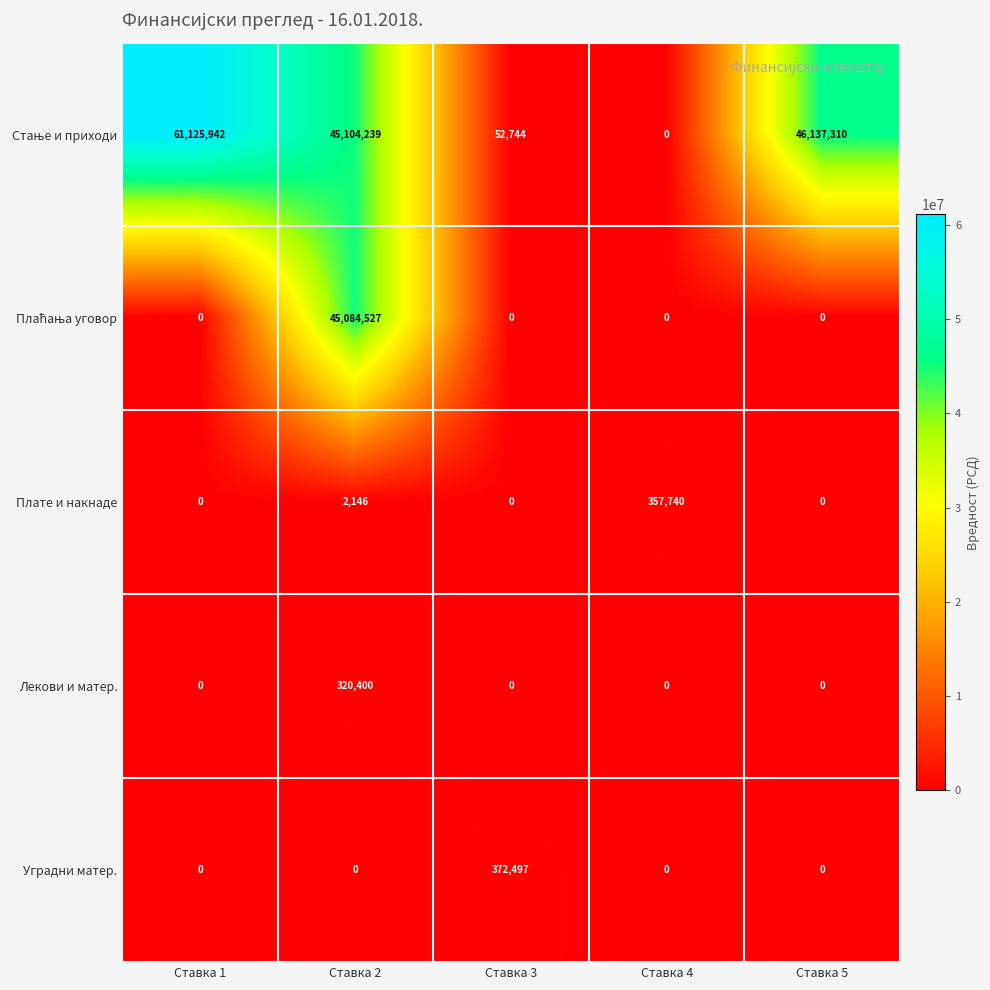

At which category is the sum across all series the highest?

Ставка 2